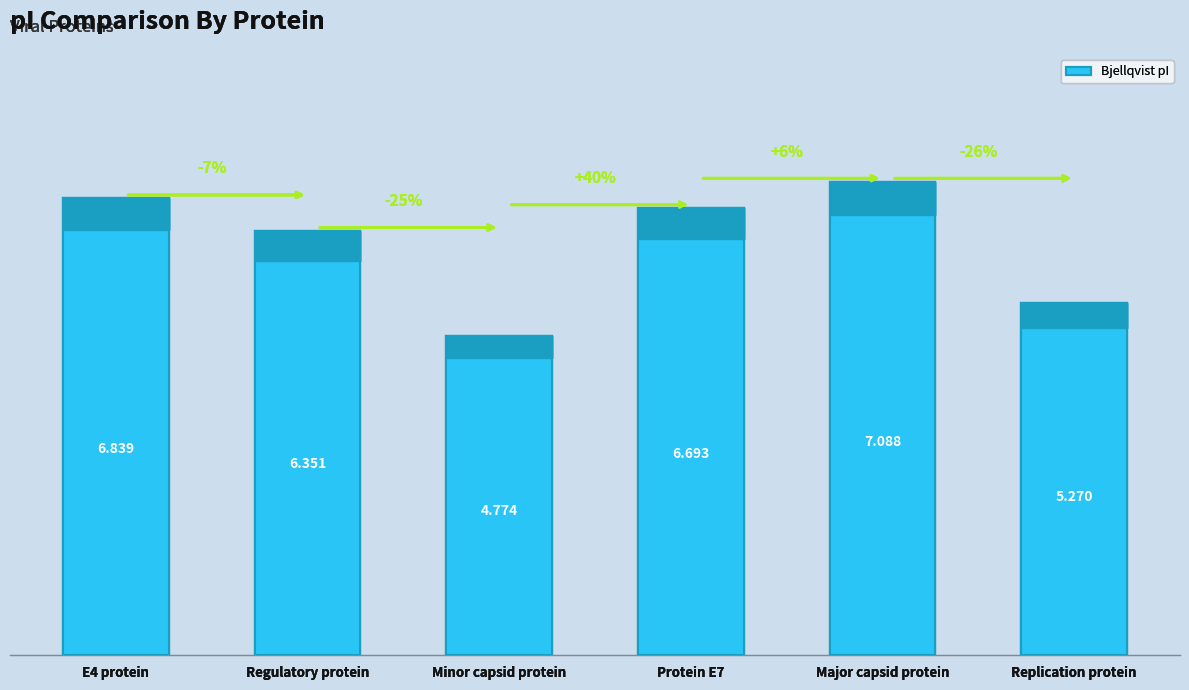

The value at E4 protein is 2.0. True or false?

False